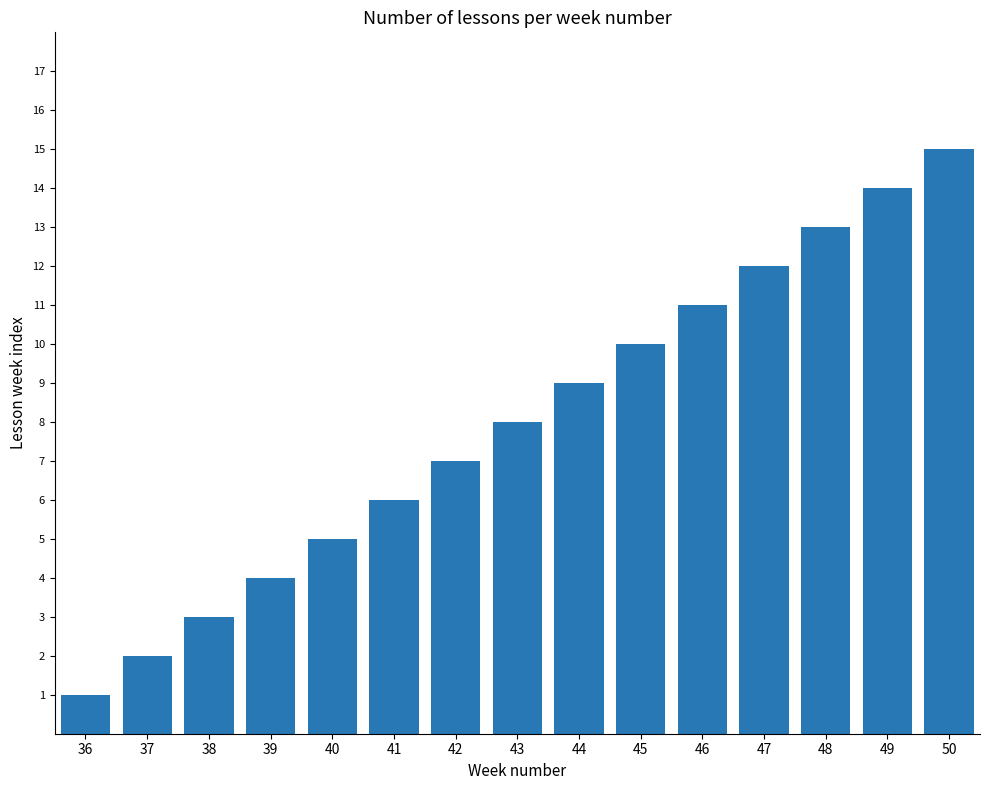

What is the value of the 1st bar from the left?

1